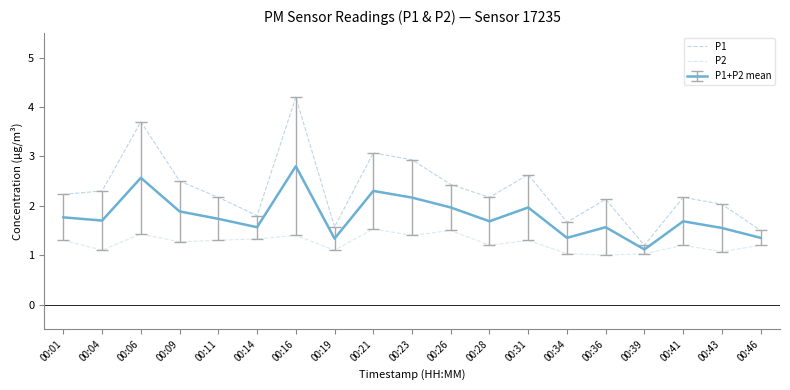

Does the chart display data point markers on the line(s)?

No